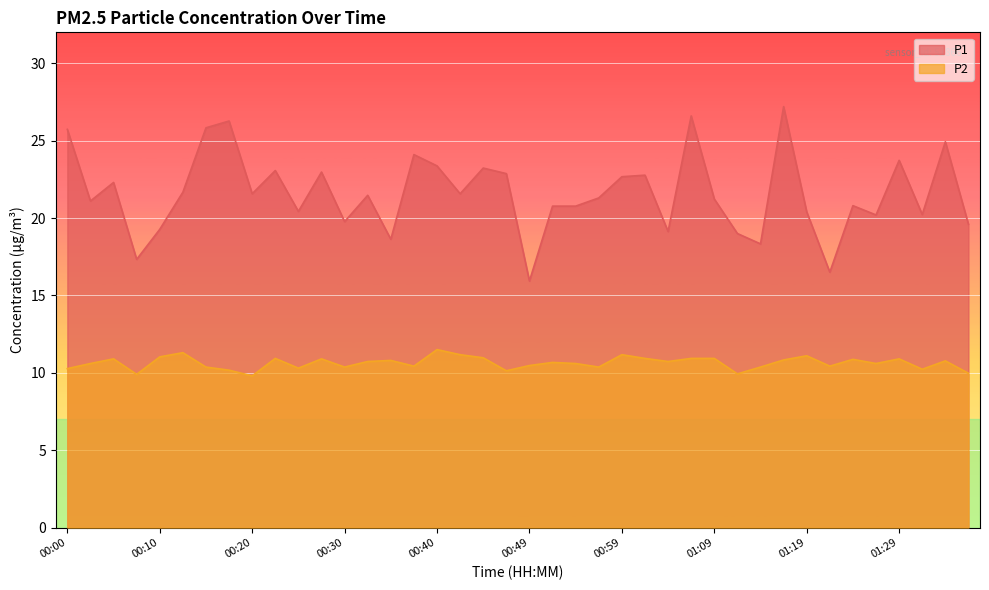

Which category has the highest value across all series?

01:16